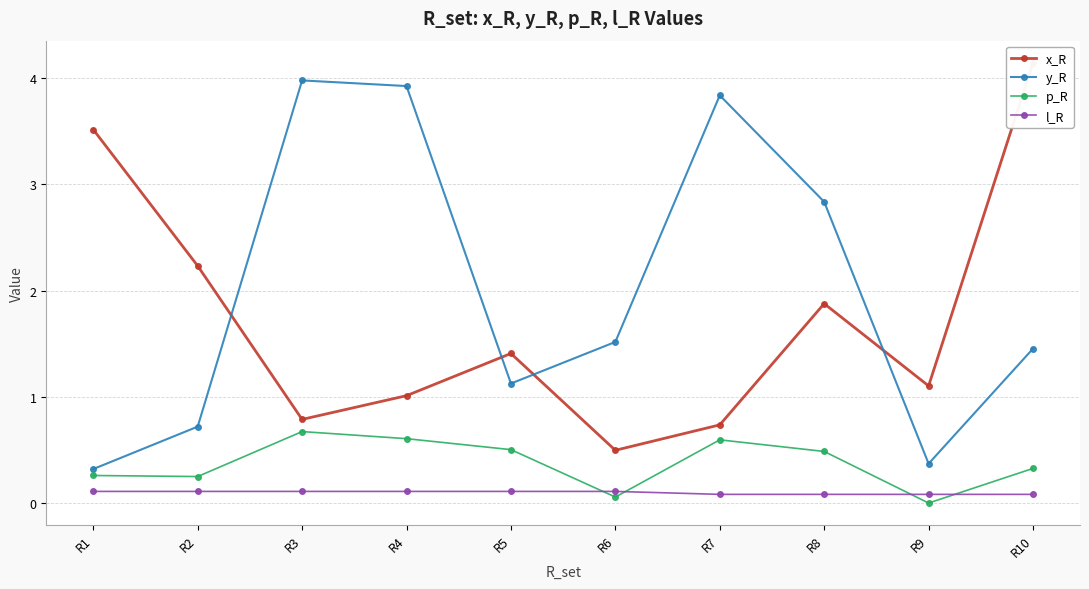

Is it true that x_R equals 4.1 at R10?

True